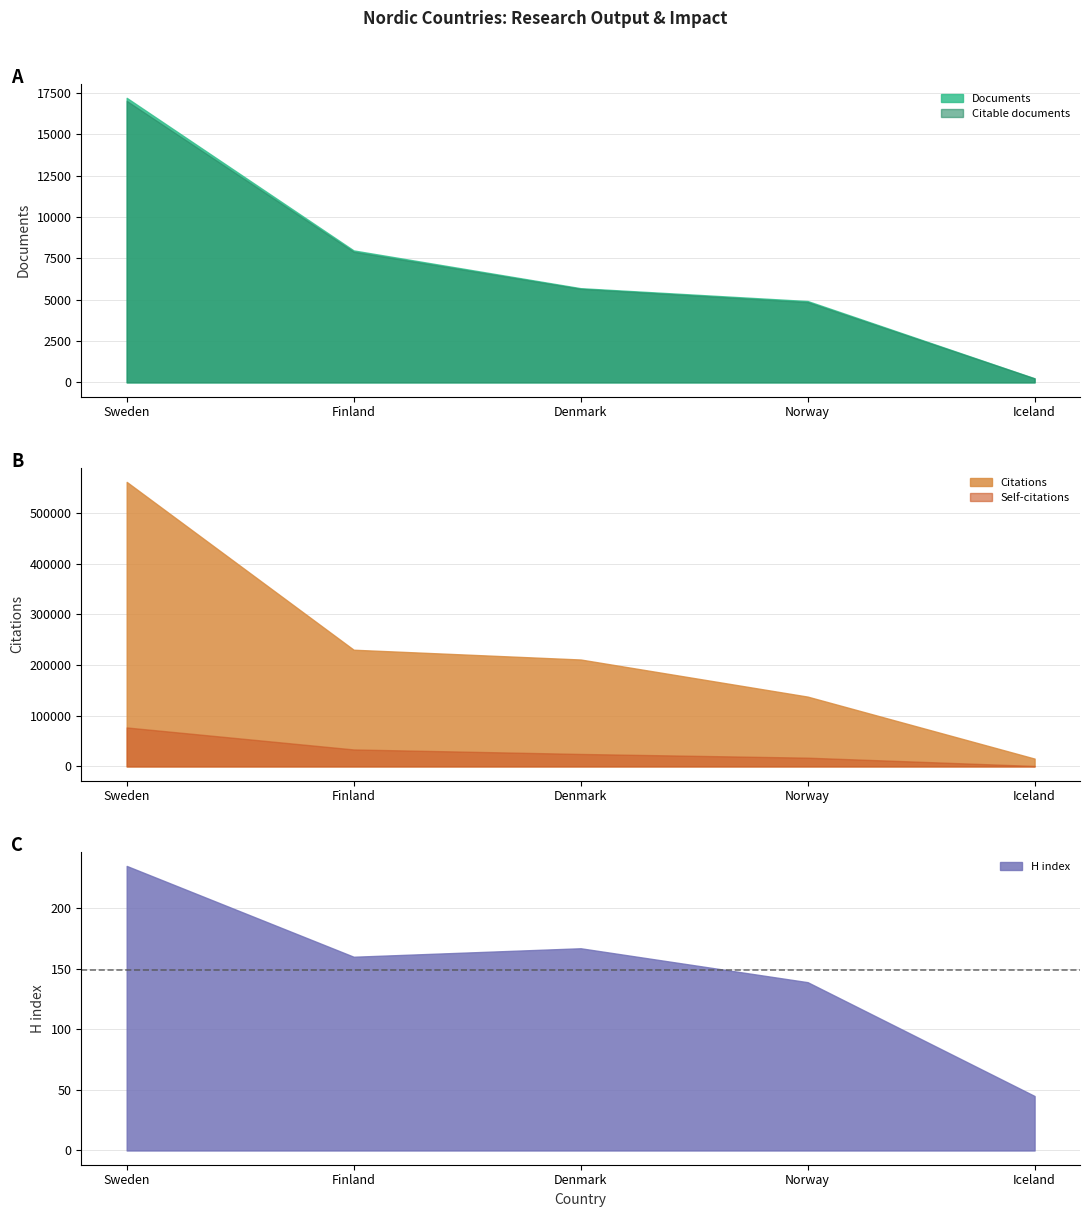

At how many categories does at least one series exceed 138115?

3